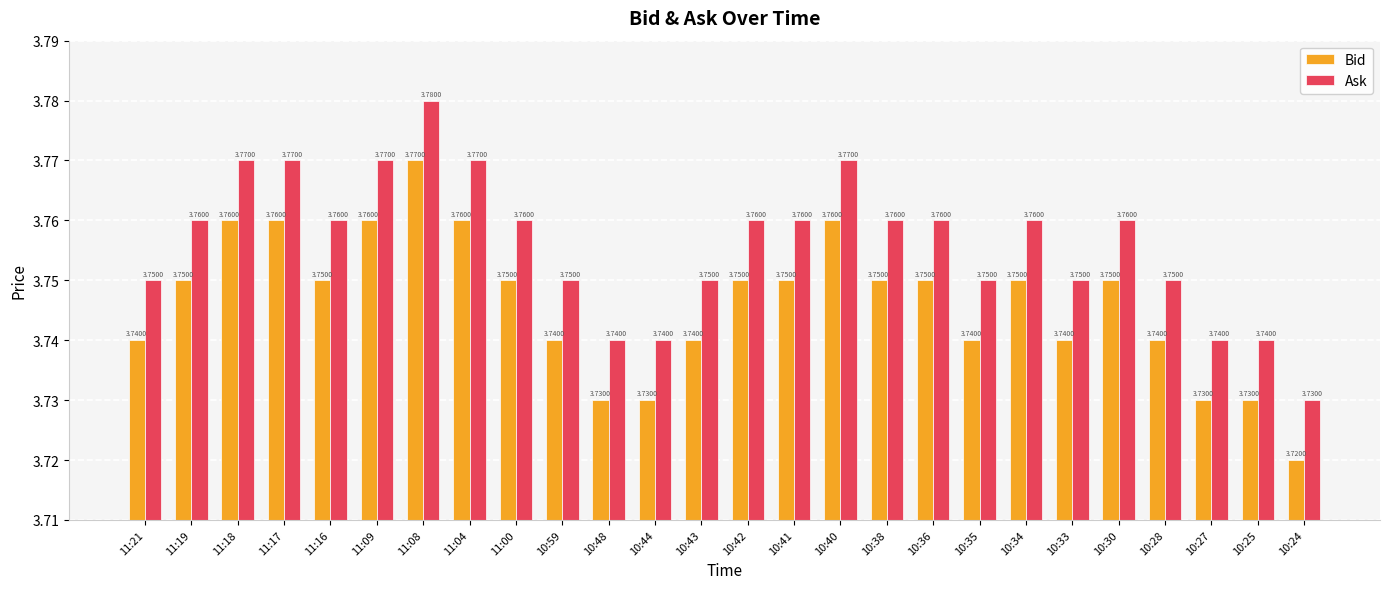

List the series in order of their peak value, highest first.

Ask, Bid